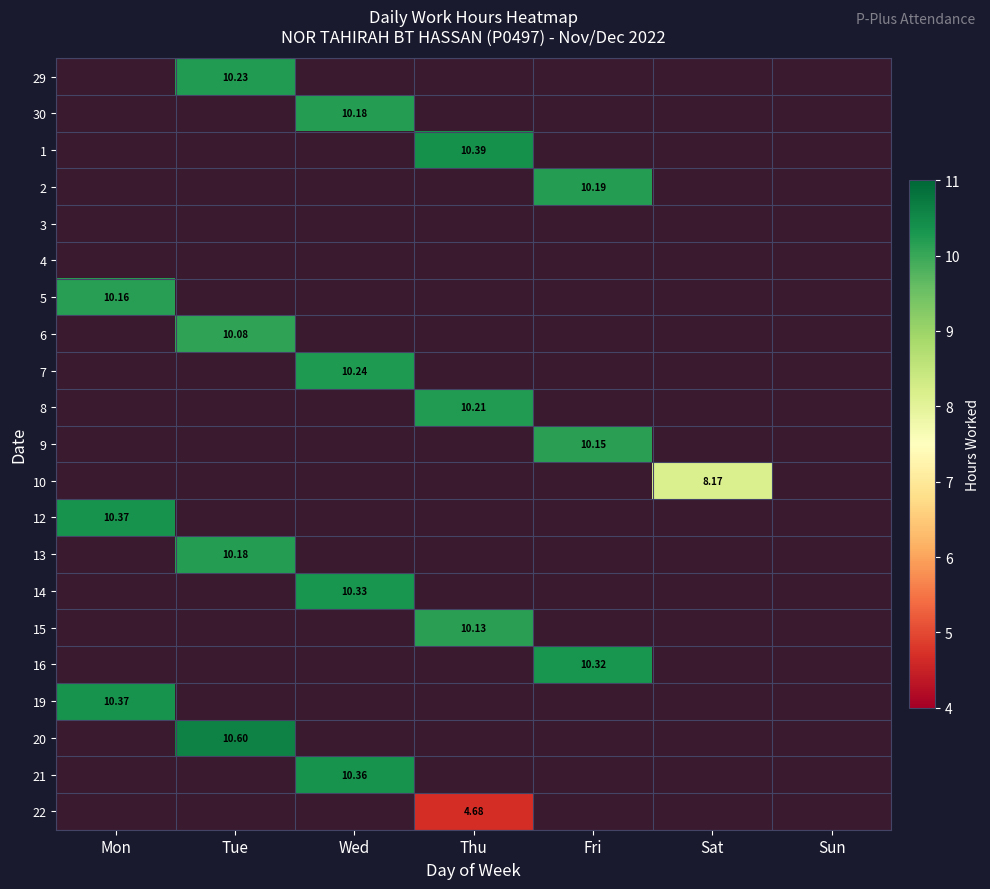

At which label does 6 reach its minimum?

Mon